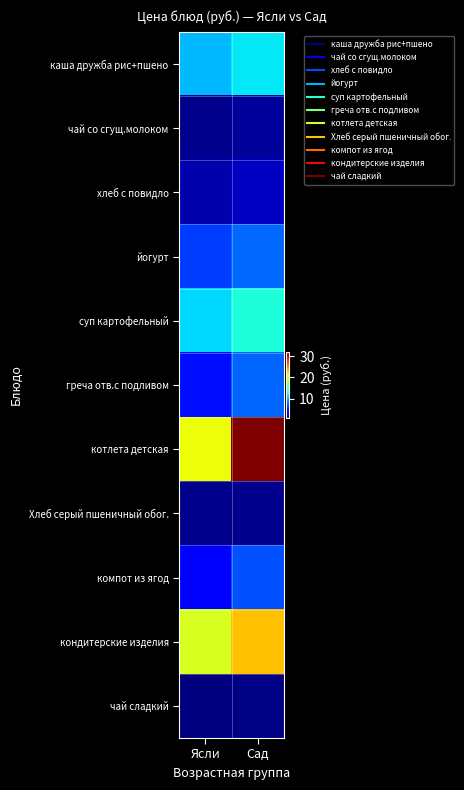

What is the difference between the highest and lowest values at Ясли?

19.9